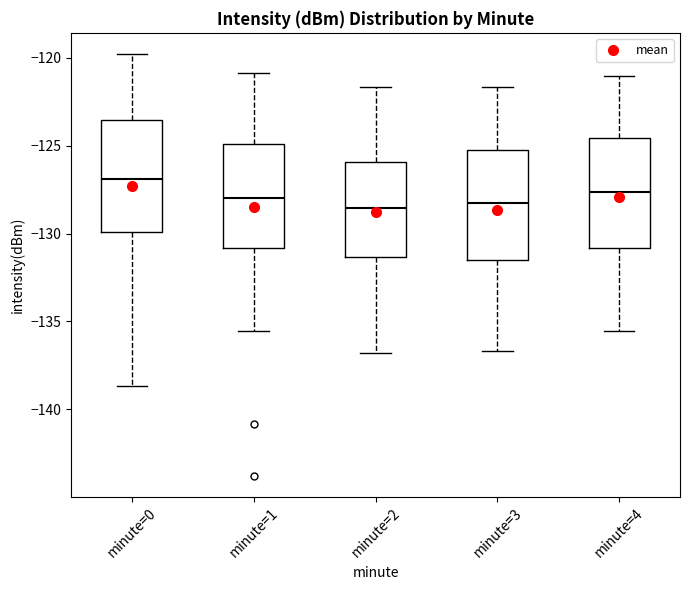

Reading left to right, transcribe this box plot: for each box, give where its median line is, the range the box spans, and where its two whiskers end, as read against the y-axis. The values are not printed on the chart, so give them approximately, as read against the axis.

minute=0: median -127.0, box -130.0 to -123.5, whiskers -138.5 to -120.0
minute=1: median -128.0, box -131.0 to -125.0, whiskers -135.5 to -121.0
minute=2: median -128.5, box -131.5 to -126.0, whiskers -137.0 to -121.5
minute=3: median -128.5, box -131.5 to -125.0, whiskers -136.5 to -121.5
minute=4: median -127.5, box -131.0 to -124.5, whiskers -135.5 to -121.0